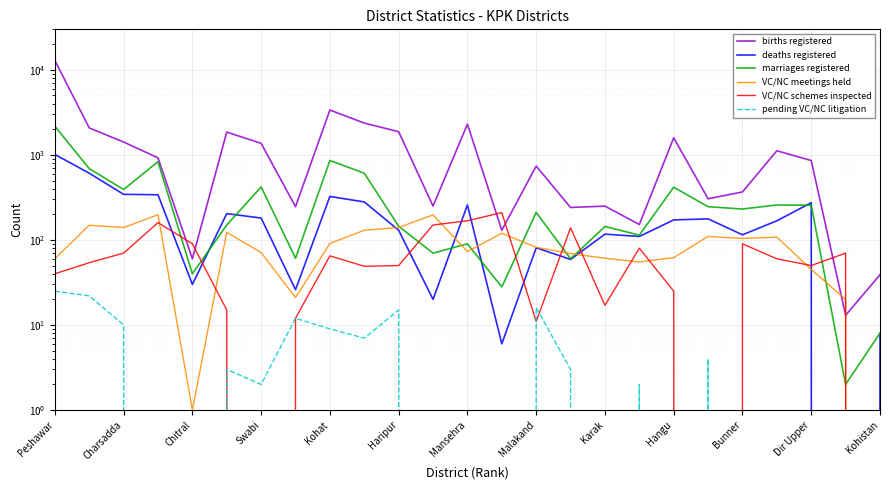

The value of VC/NC meetings held at Dir Upper is 45. True or false?

True